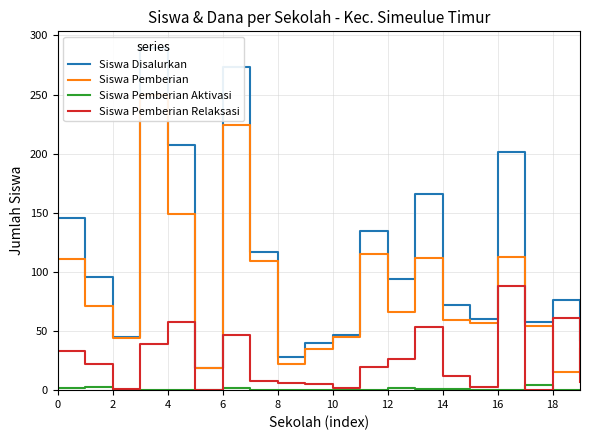

How many values in the Siswa Pemberian series are below 66?

10